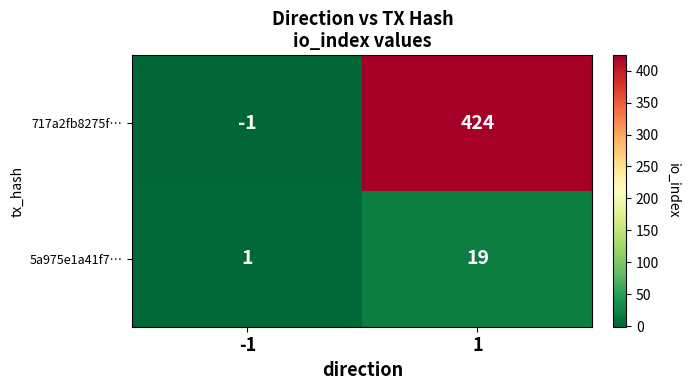

Which series has the largest range (max minus min)?

717a2fb8275f…